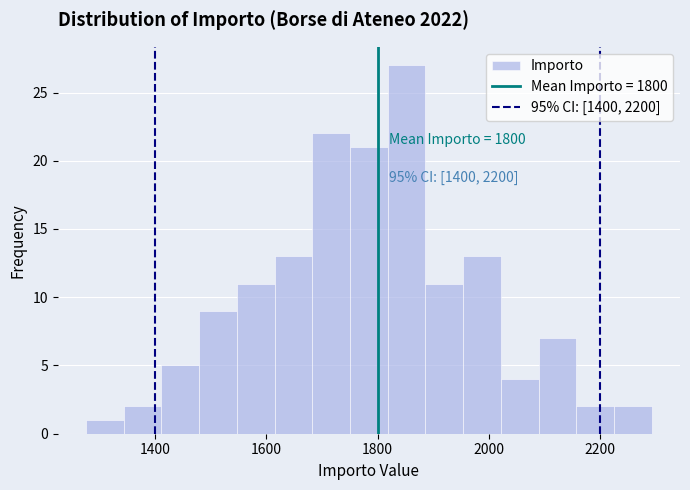

Read against the x-axis, roughly where is the centre of the tallest bar?

1860